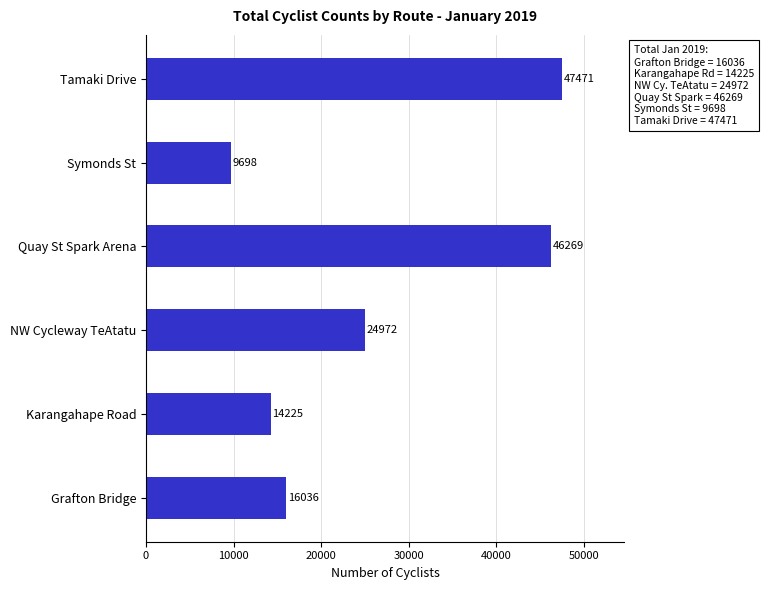

Does the chart contain stacked bars?

No